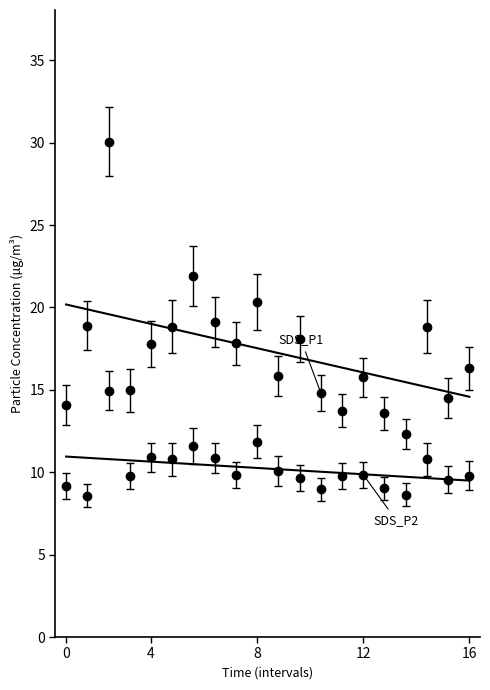

What is the label of the 15th point from the right?

5